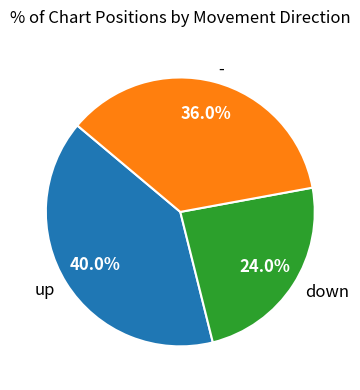

Do - and down together represent more than half of the pie?

Yes